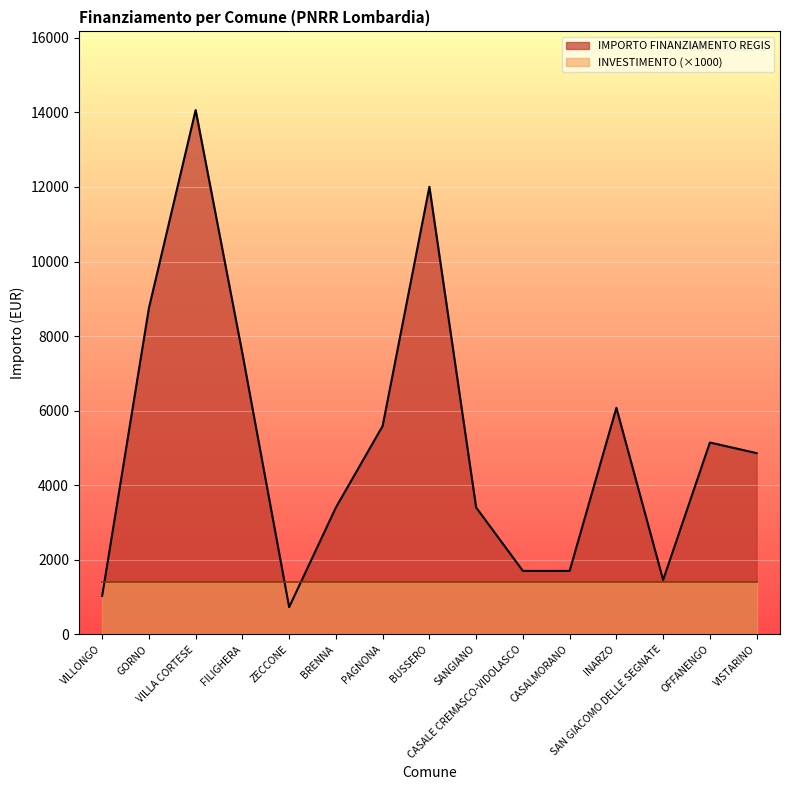

Which category has the highest value across all series?

VILLA CORTESE